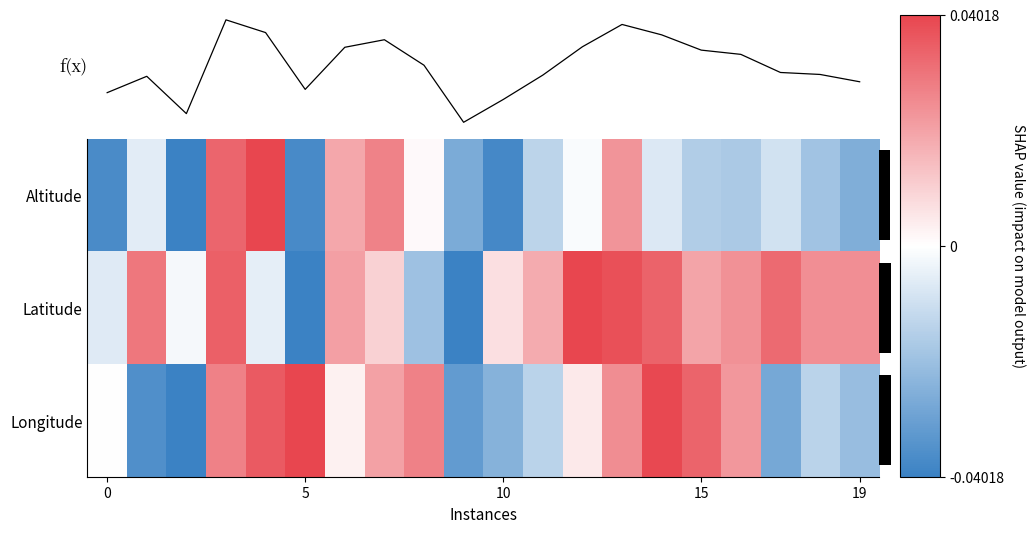

Which series has the largest total across all categories?

Latitude